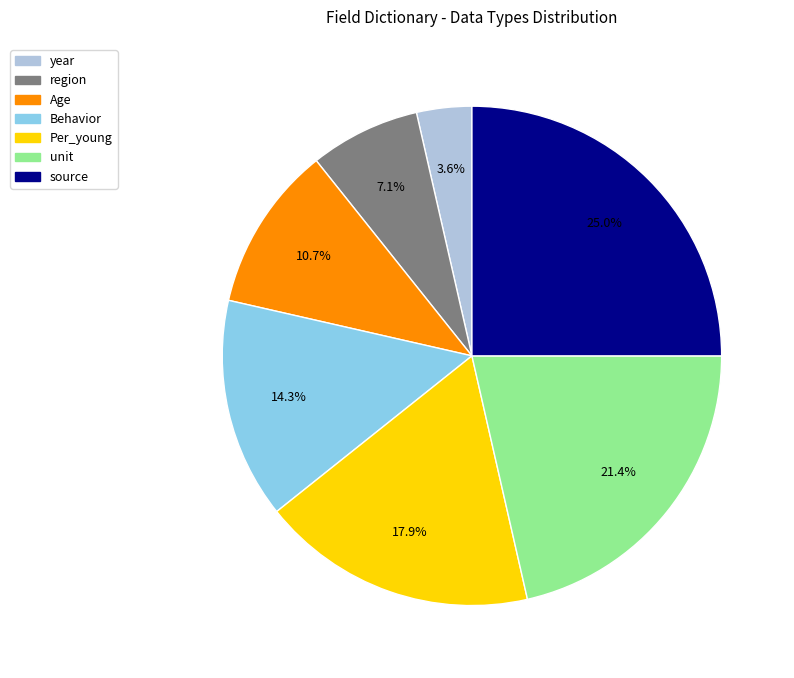

Does year represent more than half of the total?

No